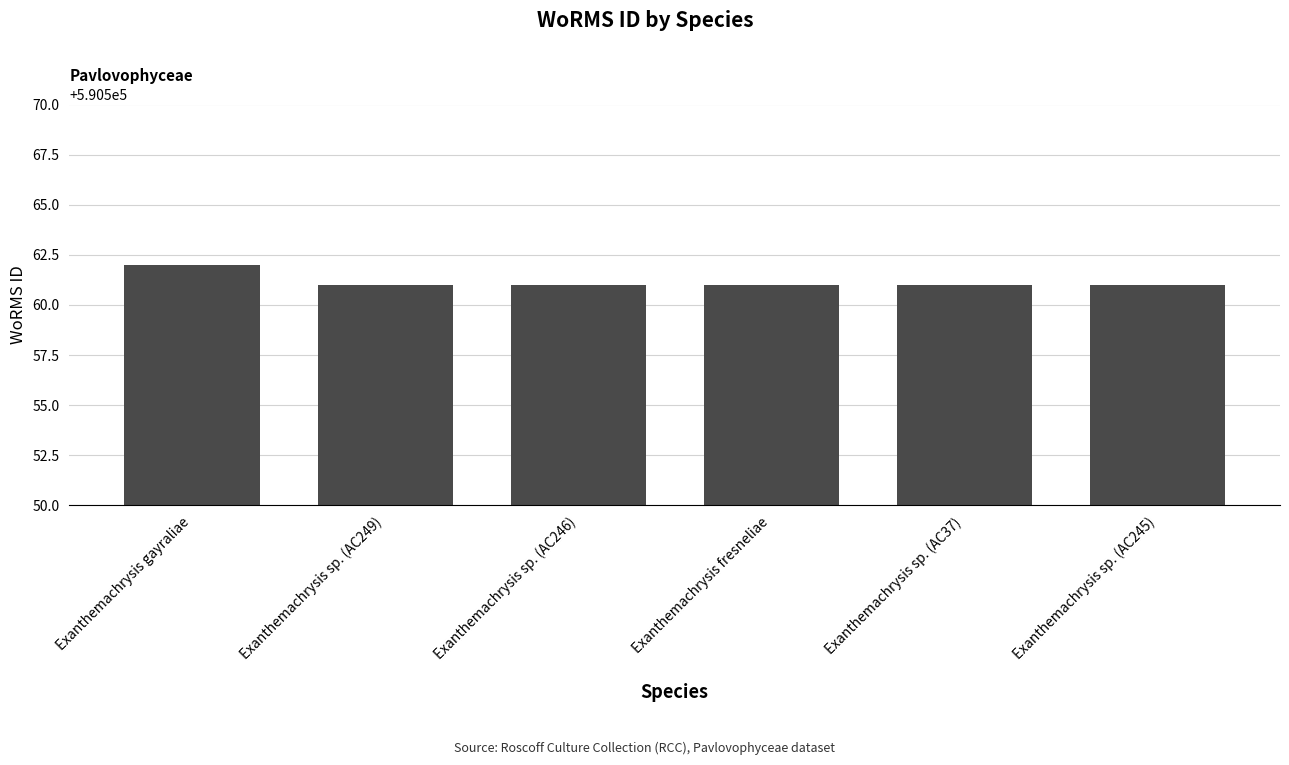

Reading left to right, transcribe all the data shown in this chart.

Exanthemachrysis gayraliae=590562	Exanthemachrysis sp. (AC249)=590561	Exanthemachrysis sp. (AC246)=590561	Exanthemachrysis fresneliae=590561	Exanthemachrysis sp. (AC37)=590561	Exanthemachrysis sp. (AC245)=590561